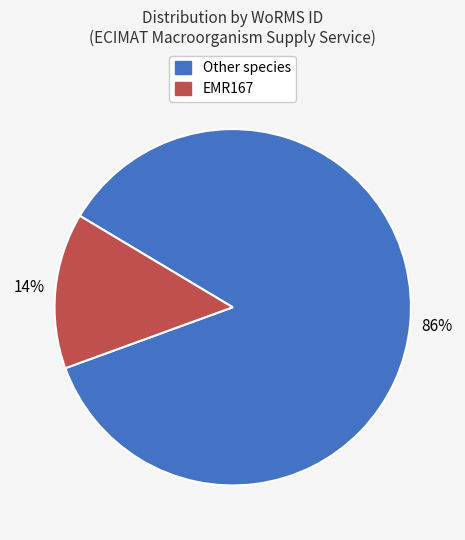

To the nearest percent, what is the difference between the largest and smallest slice percentages?

72%